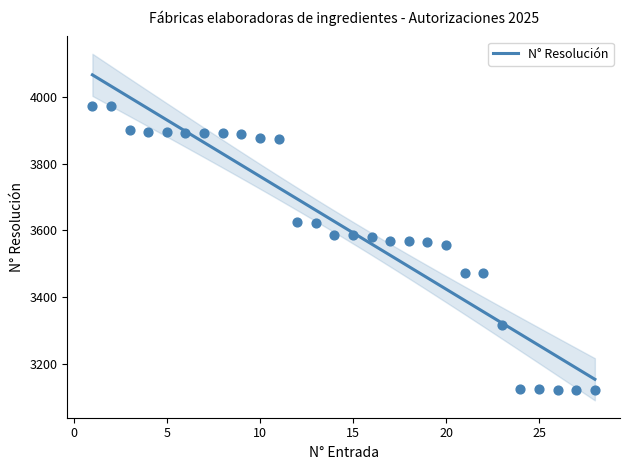

What is the lowest value of the N° Resolución series?

3154.1